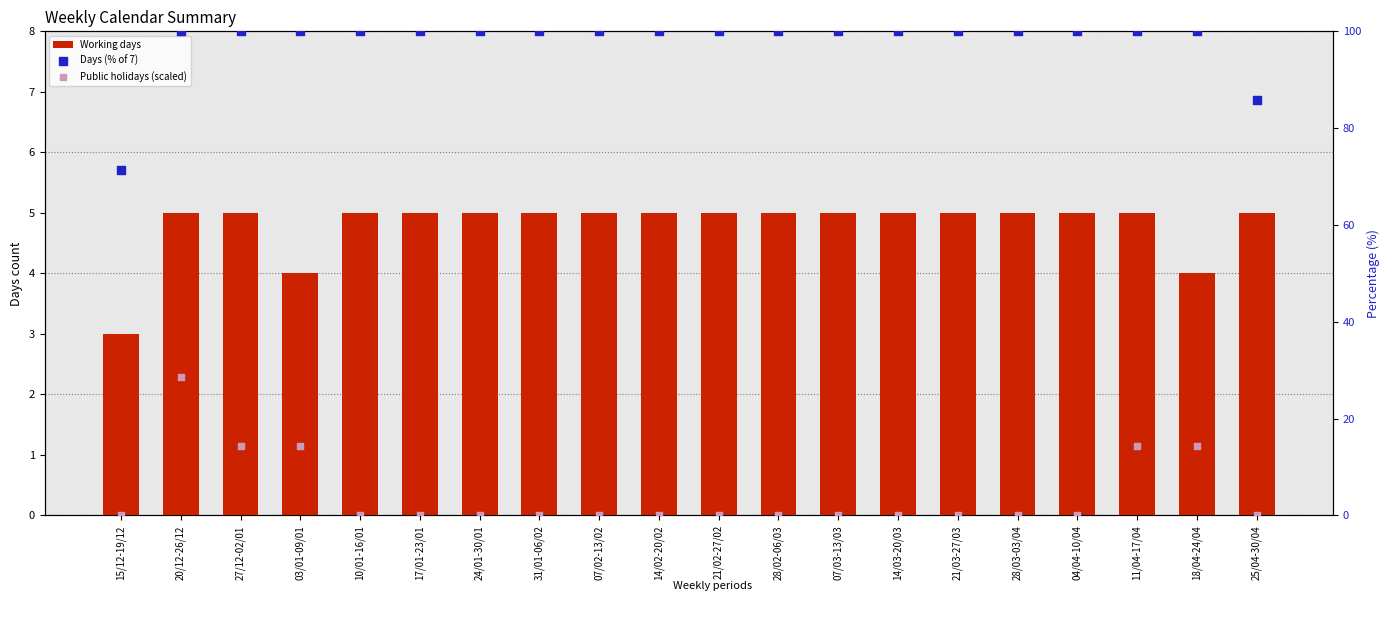

What are all the series names shown in the legend?

Working days, Days (% of 7), Public holidays (scaled)